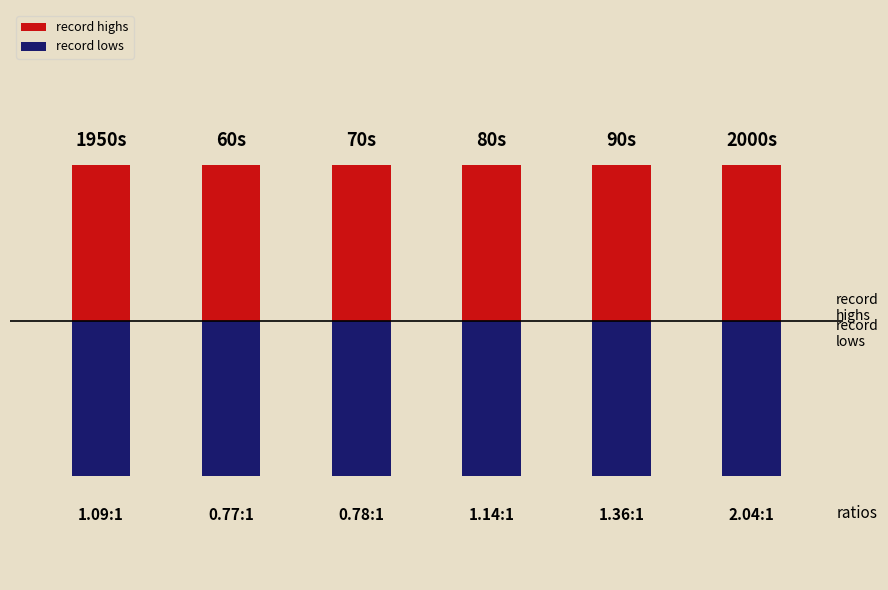

At how many categories does at least one series exceed -2?

6